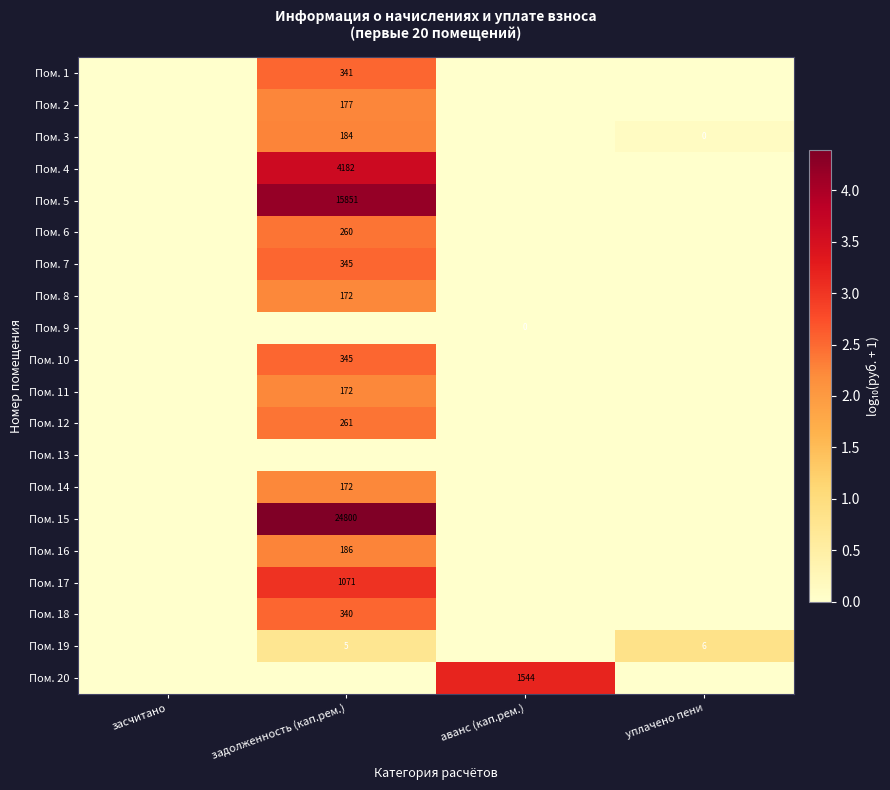

How many distinct data groups are displayed?

20